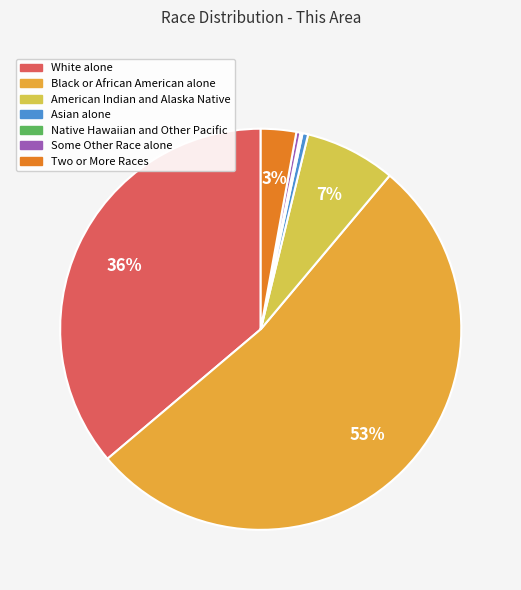

What percentage is the White alone slice, to the nearest percent?

36%